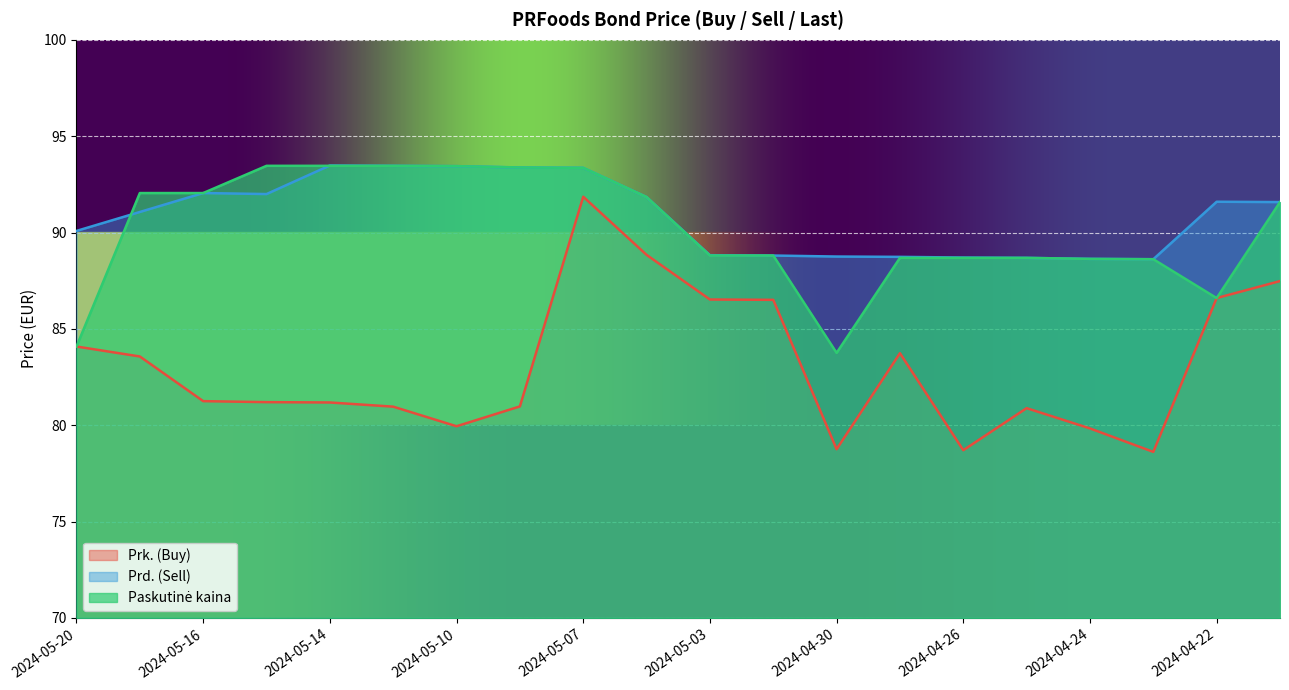

What are all the series names shown in the legend?

Prk. (Buy), Prd. (Sell), Paskutinė kaina